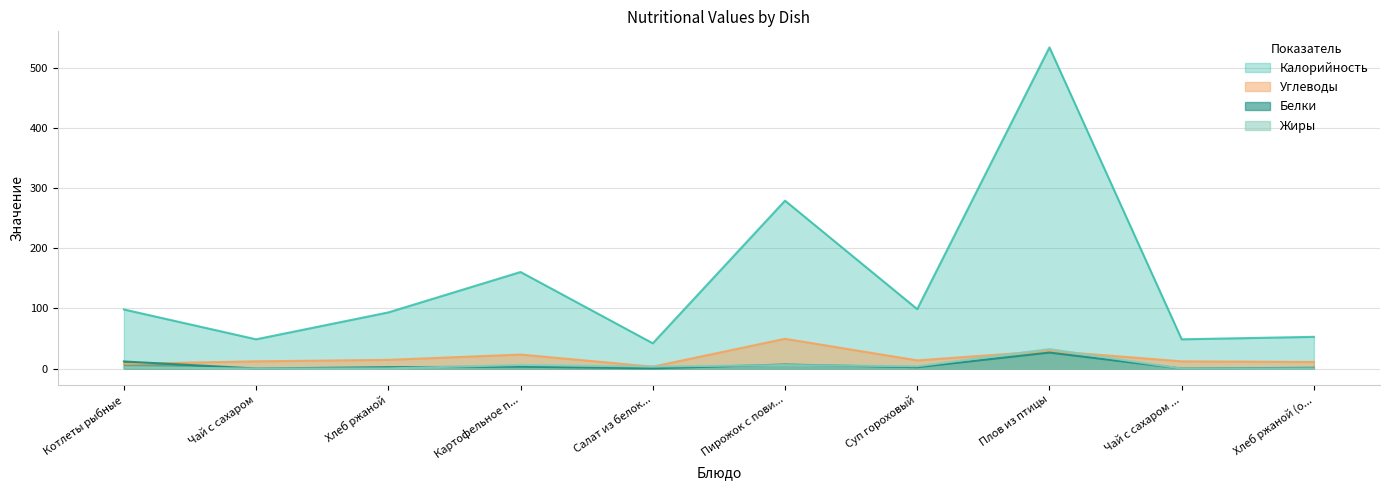

How many values in Жиры are above zero?

8